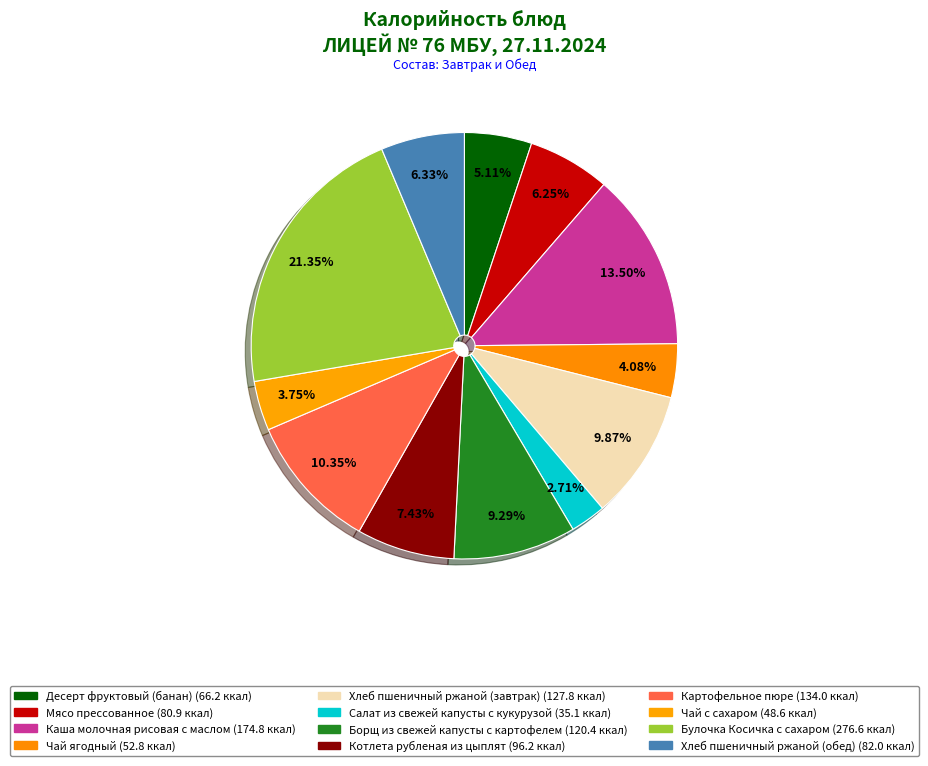

Which slice is the largest?

Булочка Косичка с сахаром